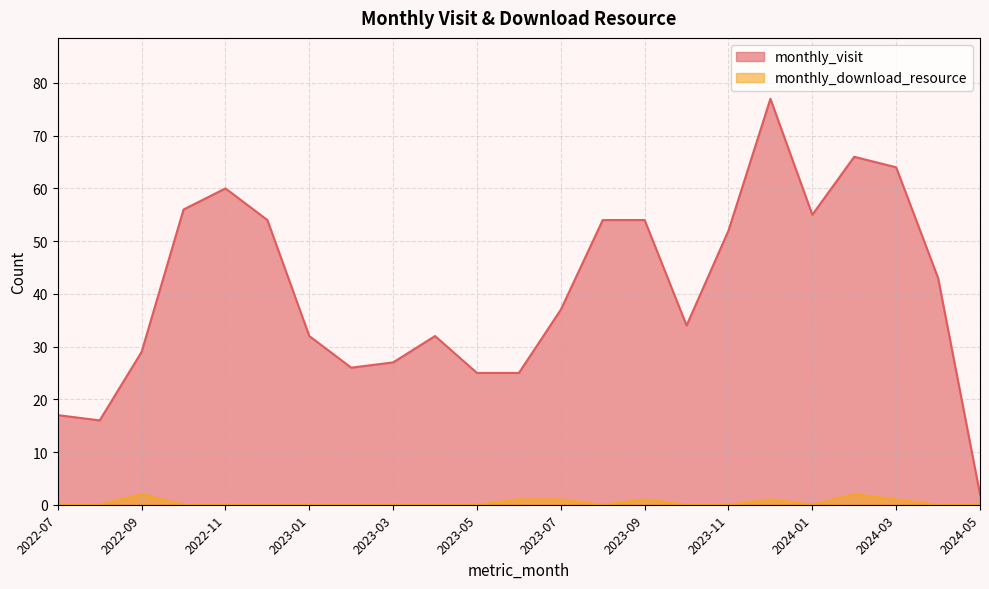

What is the label of the 13th point from the right?

2023-05